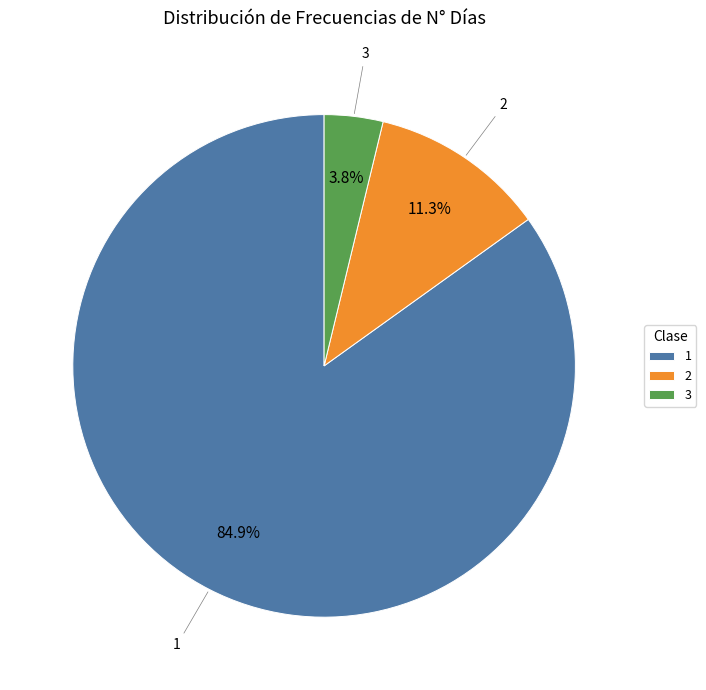

What is the smallest slice in the pie chart?

3